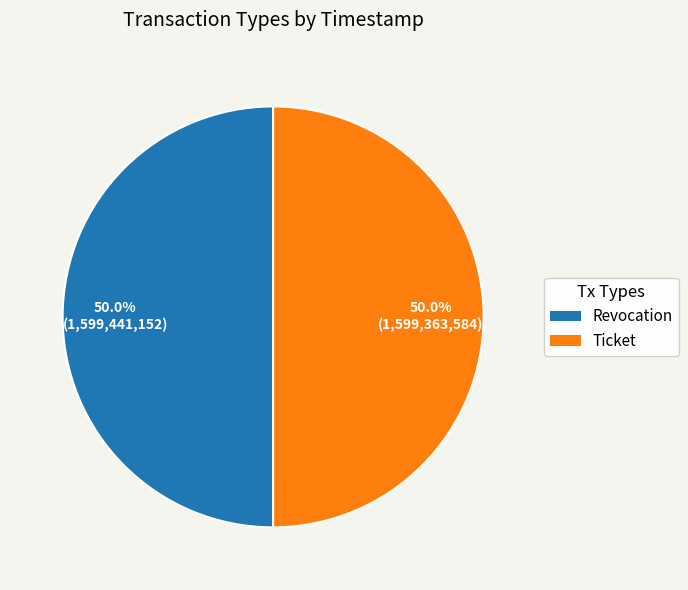

Approximately how many times larger is the value at Ticket compared to Revocation?

1.0